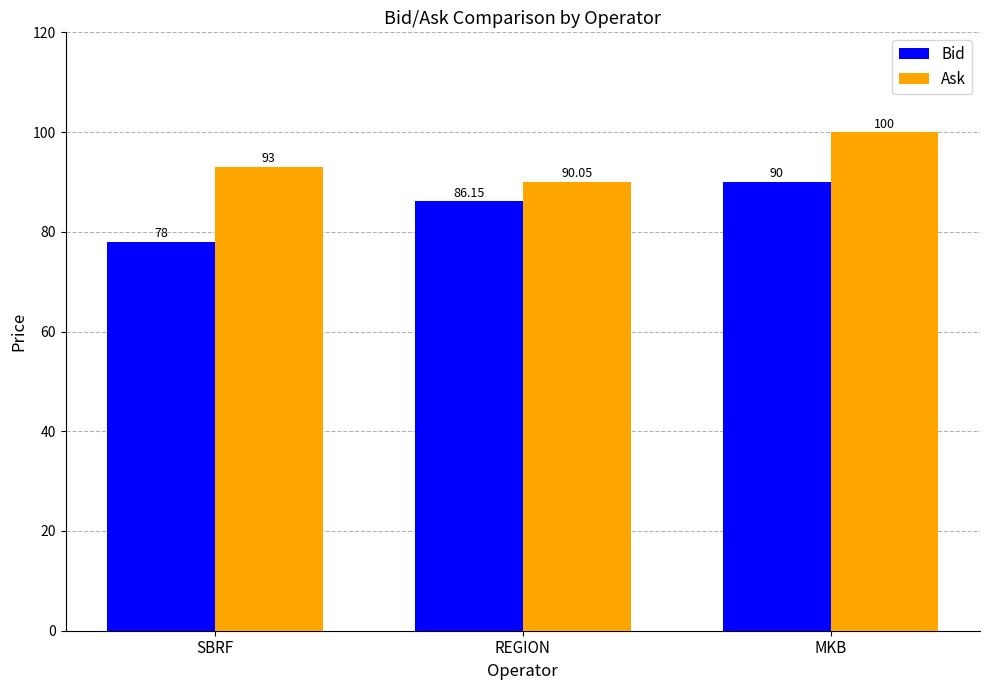

What is the label of the 3rd bar from the left?

MKB